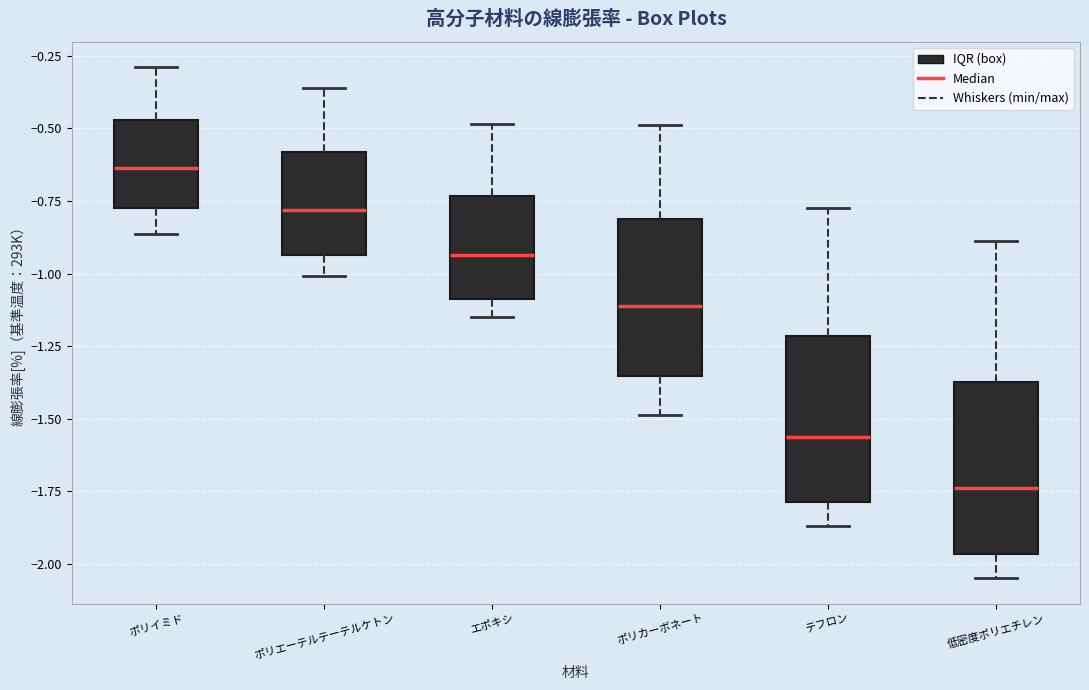

Reading left to right, transcribe this box plot: for each box, give where its median line is, the range the box spans, and where its two whiskers end, as read against the y-axis. The values are not printed on the chart, so give them approximately, as read against the axis.

ポリイミド: median -0.65, box -0.75 to -0.45, whiskers -0.85 to -0.30
ポリエーテルテーテルケトン: median -0.80, box -0.95 to -0.60, whiskers -1.00 to -0.35
エポキシ: median -0.95, box -1.10 to -0.75, whiskers -1.15 to -0.50
ポリカーボネート: median -1.10, box -1.35 to -0.80, whiskers -1.50 to -0.50
テフロン: median -1.55, box -1.80 to -1.20, whiskers -1.85 to -0.80
低密度ポリエチレン: median -1.75, box -1.95 to -1.35, whiskers -2.05 to -0.90